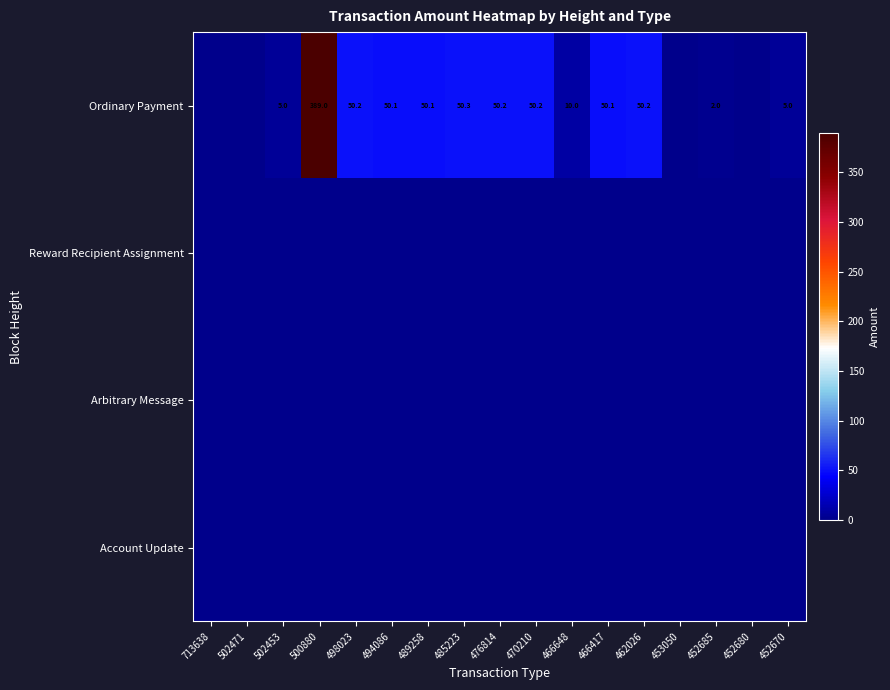

True or false: Ordinary Payment has a value of 50.1 at 489258.

True